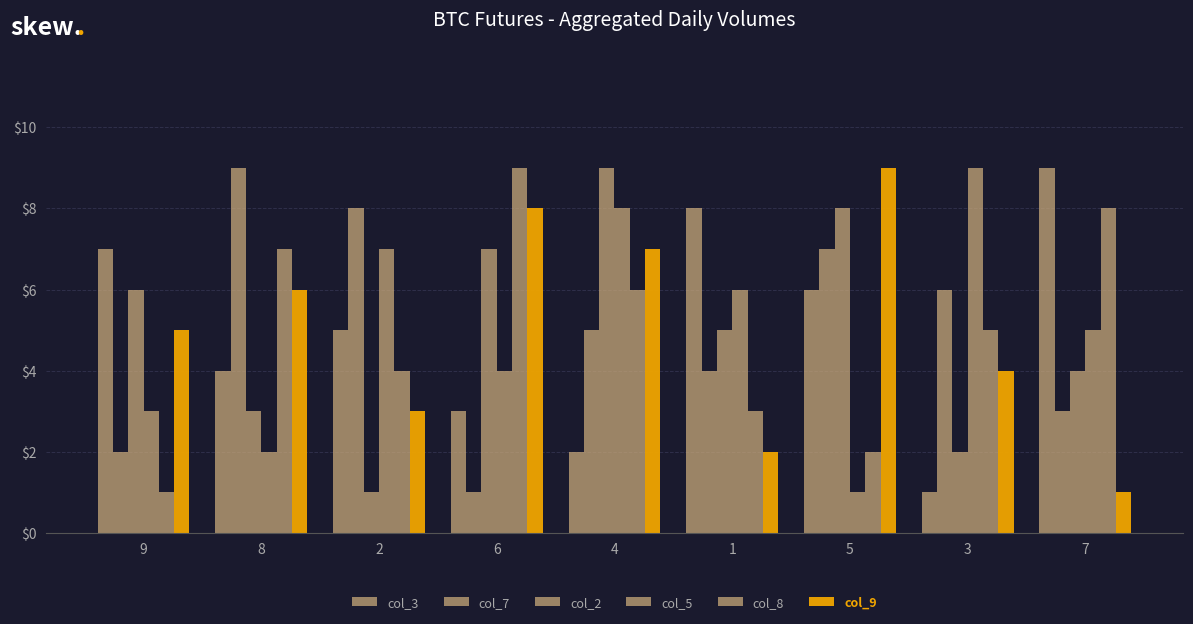

Which series changed the most between 4 and 1?

col_3